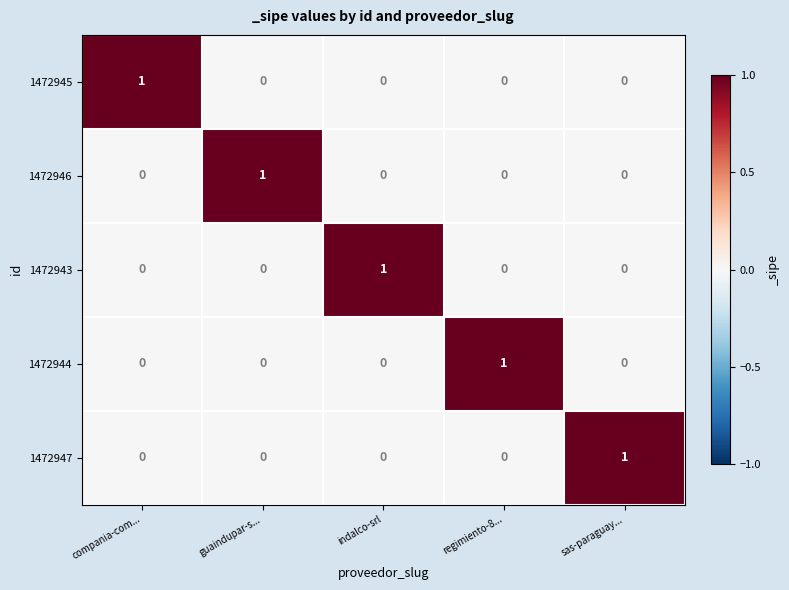

The 1472945 series shows 0 at regimiento-8.... True or false?

True